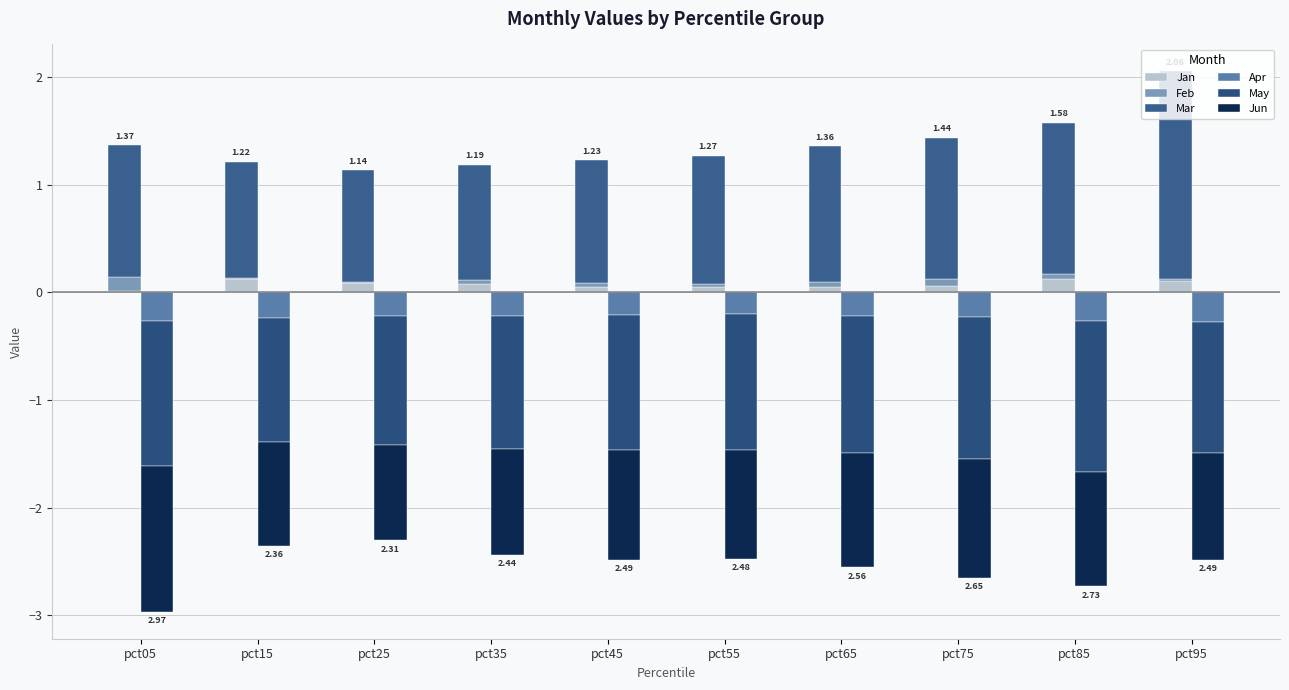

At which category does the chart reach its peak across all series?

pct95